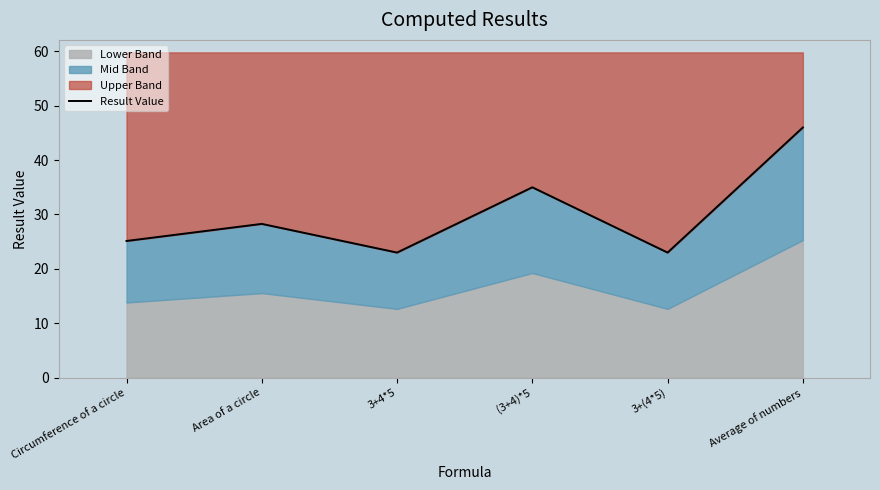

How many lines are shown in the chart?

1